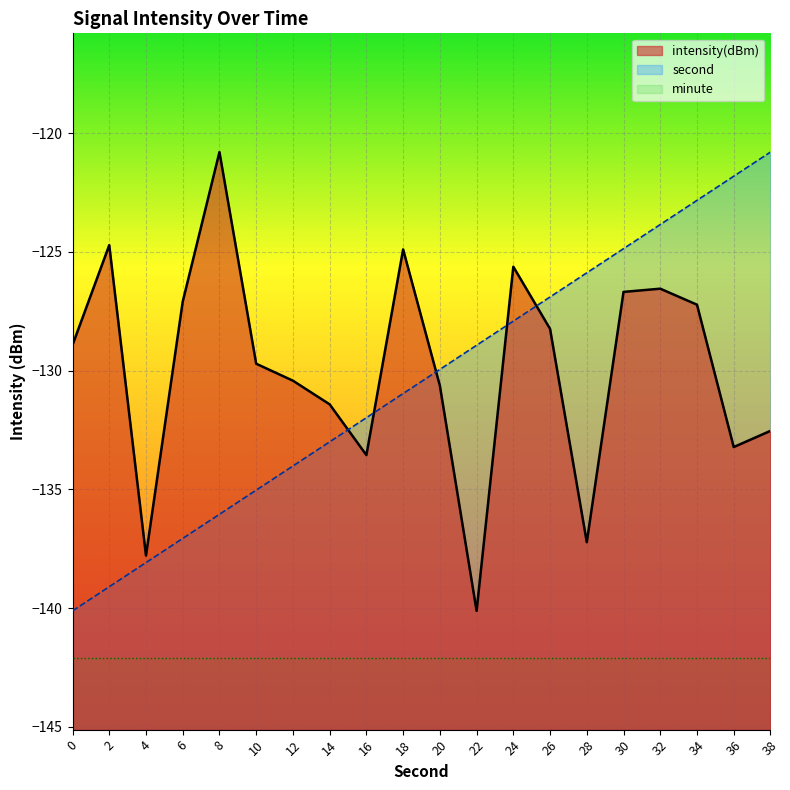

What is the maximum value shown in the chart?

-120.8